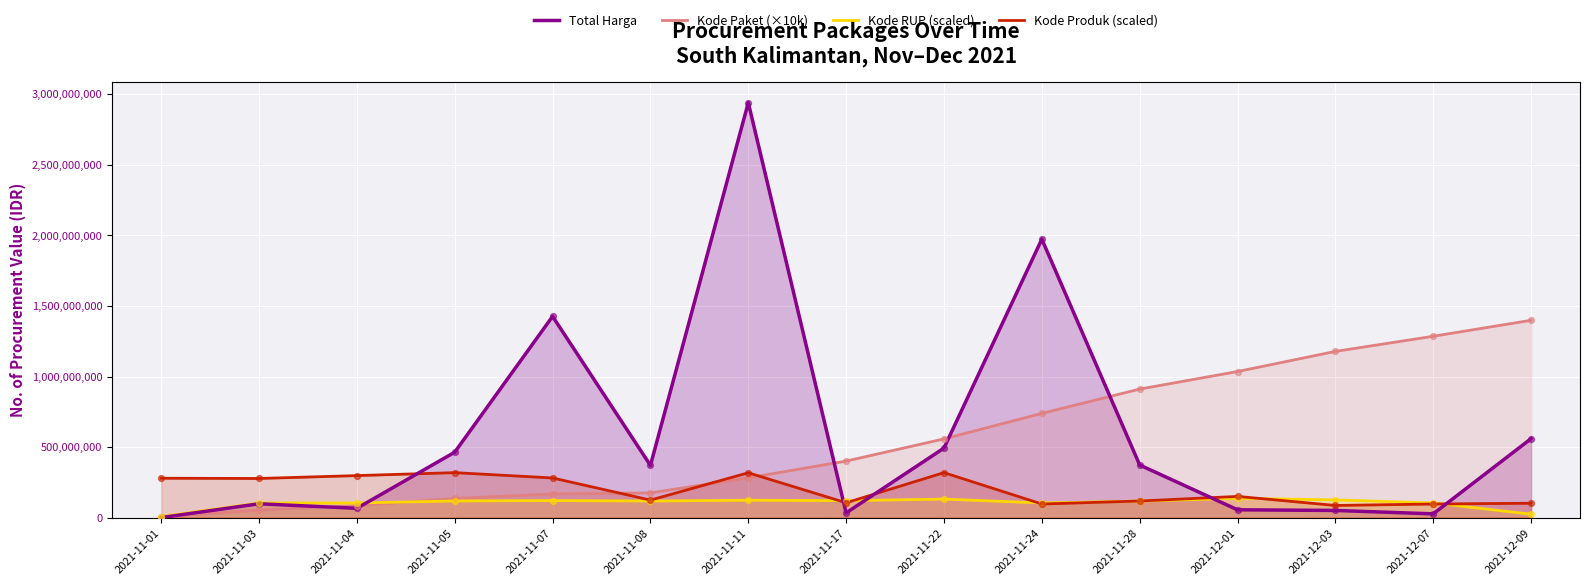

Which series has the largest total across all categories?

Total Harga